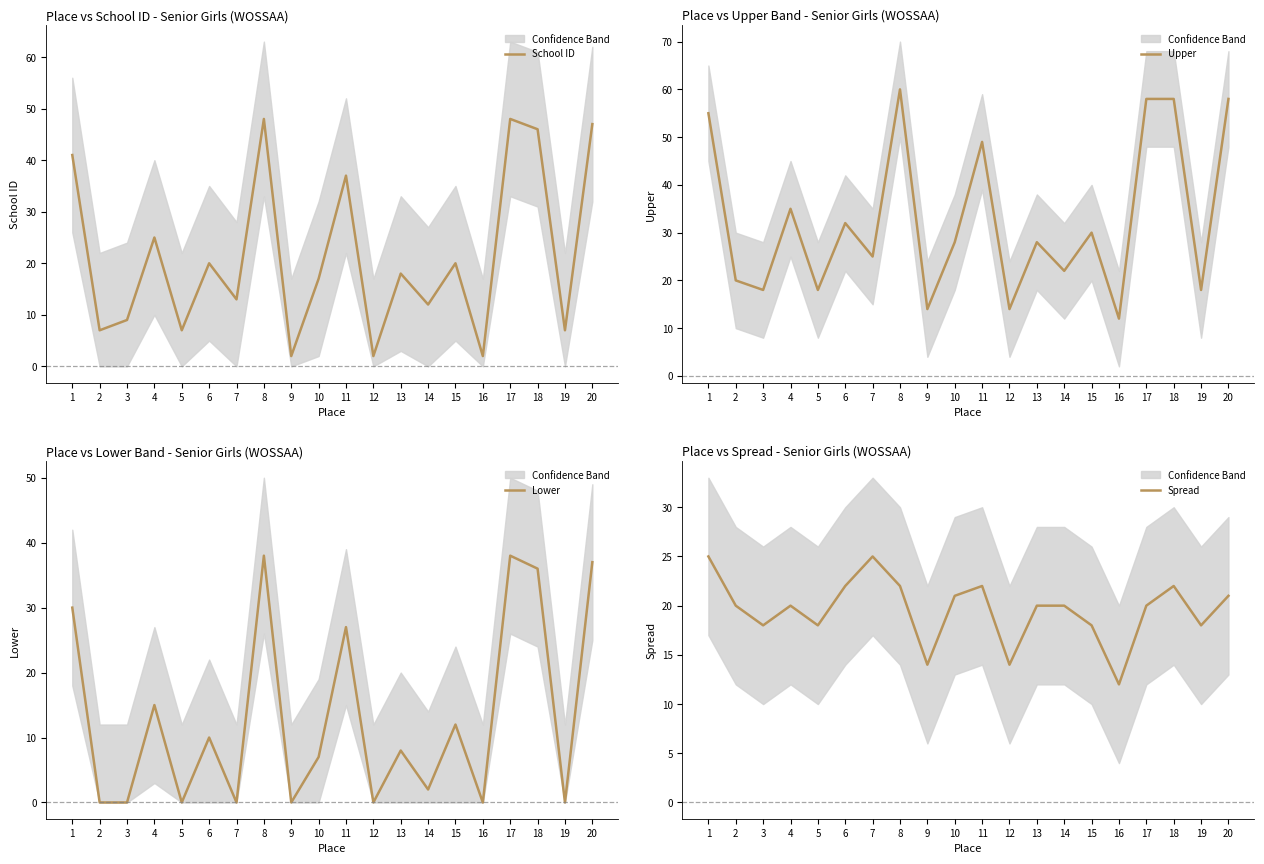

Which series has the largest total across all categories?

Upper